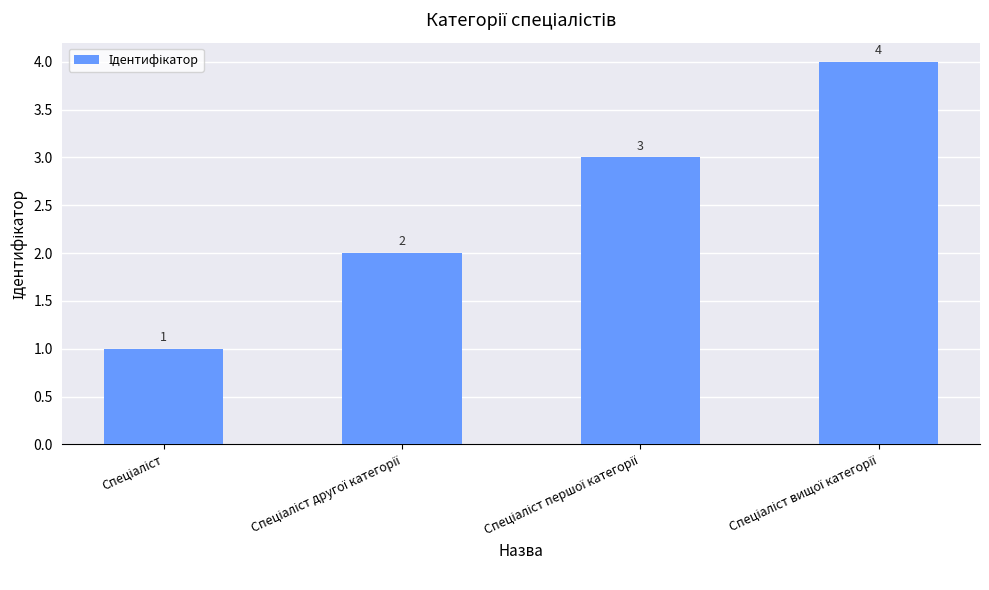

What is the sum of all values?

10